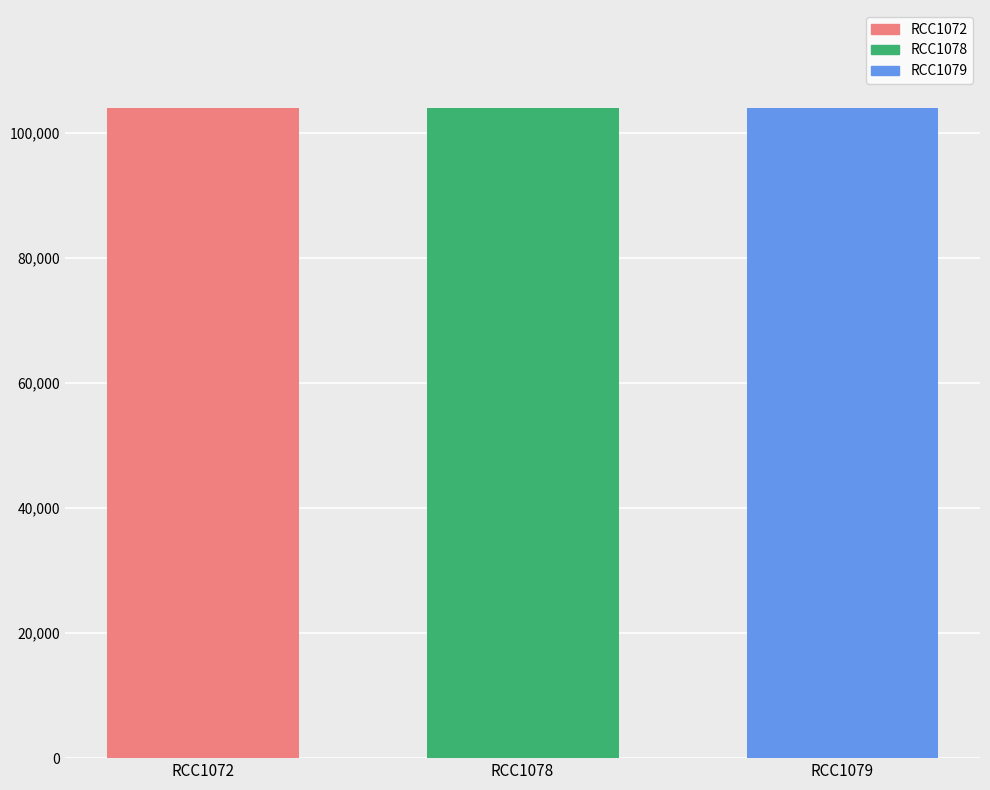

Read the value at RCC1072, to the nearest 5.

103990